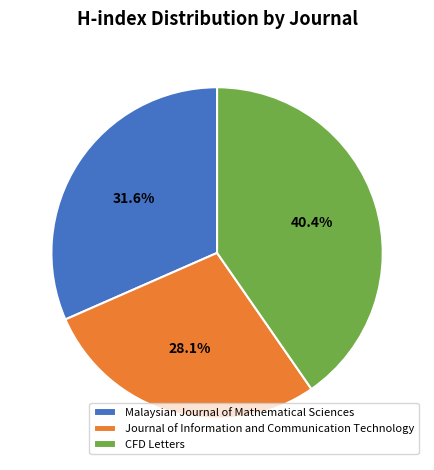

Which category has the smallest portion of the pie?

Journal of Information and Communication Technology